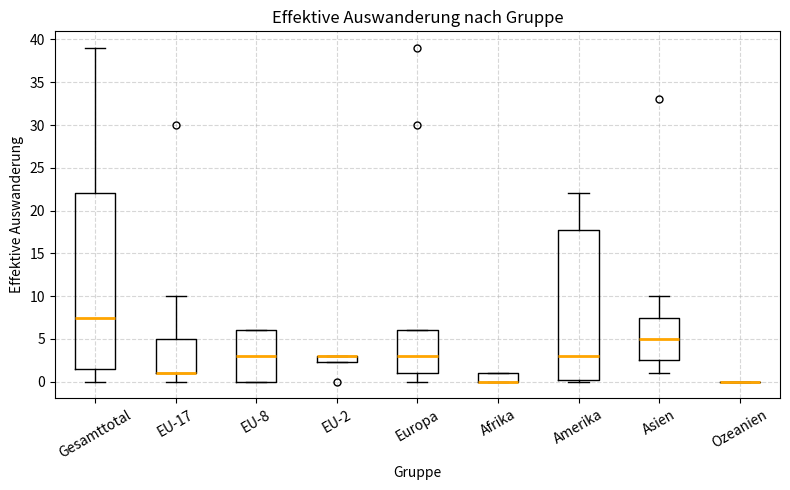

Reading left to right, transcribe this box plot: for each box, give where its median line is, the range the box spans, and where its two whiskers end, as read against the y-axis. The values are not printed on the chart, so give them approximately, as read against the axis.

Gesamttotal: median 7.5, box 1.5 to 22.0, whiskers 0.0 to 39.0
EU-17: median 1.0 (drawn on the box's lower edge), box 1.0 to 5.0, whiskers 0.0 to 10.0
EU-8: median 3.0, box 0.0 to 6.0, whiskers 0.0 to 6.0
EU-2: median 3.0 (drawn on the box's upper edge), box 2.5 to 3.0, whiskers 2.5 to 3.0
Europa: median 3.0, box 1.0 to 6.0, whiskers 0.0 to 6.0
Afrika: median 0.0 (drawn on the box's lower edge), box 0.0 to 1.0, whiskers 0.0 to 1.0
Amerika: median 3.0, box 0.5 to 18.0, whiskers 0.0 to 22.0
Asien: median 5.0, box 2.5 to 7.5, whiskers 1.0 to 10.0
Ozeanien: box collapsed to a line at 0.0, whiskers 0.0 to 0.0